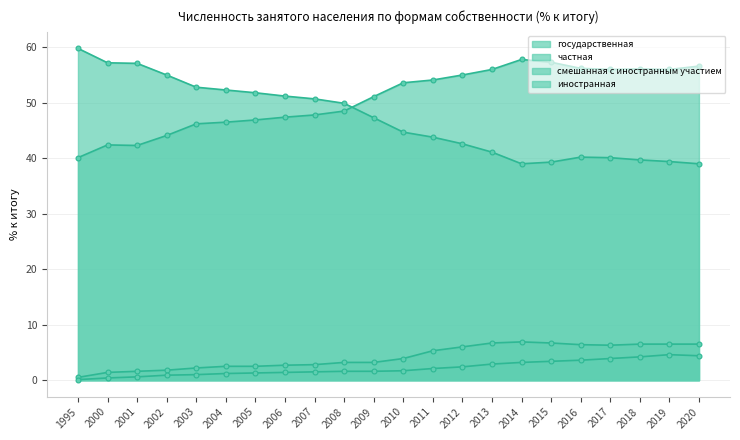

Reading right to left, extract all data points from this chart.

государственная: 39.0	39.4	39.7	40.1	40.2	39.3	39.0	41.1	42.6	43.8	44.7	47.3	49.9	50.7	51.2	51.8	52.3	52.8	55.0	57.1	57.2	59.8
частная: 56.6	56.0	56.1	56.0	56.2	57.3	57.8	56.0	55.0	54.1	53.6	51.1	48.5	47.8	47.4	46.9	46.5	46.2	44.1	42.3	42.4	40.1
смешанная с иностранным участием: 6.5	6.5	6.5	6.3	6.4	6.7	6.9	6.7	6.0	5.3	3.9	3.2	3.2	2.8	2.7	2.5	2.5	2.2	1.8	1.6	1.4	0.5
иностранная: 4.4	4.6	4.2	3.9	3.6	3.4	3.2	2.9	2.4	2.1	1.7	1.6	1.6	1.5	1.4	1.3	1.2	1.0	0.9	0.6	0.4	0.1